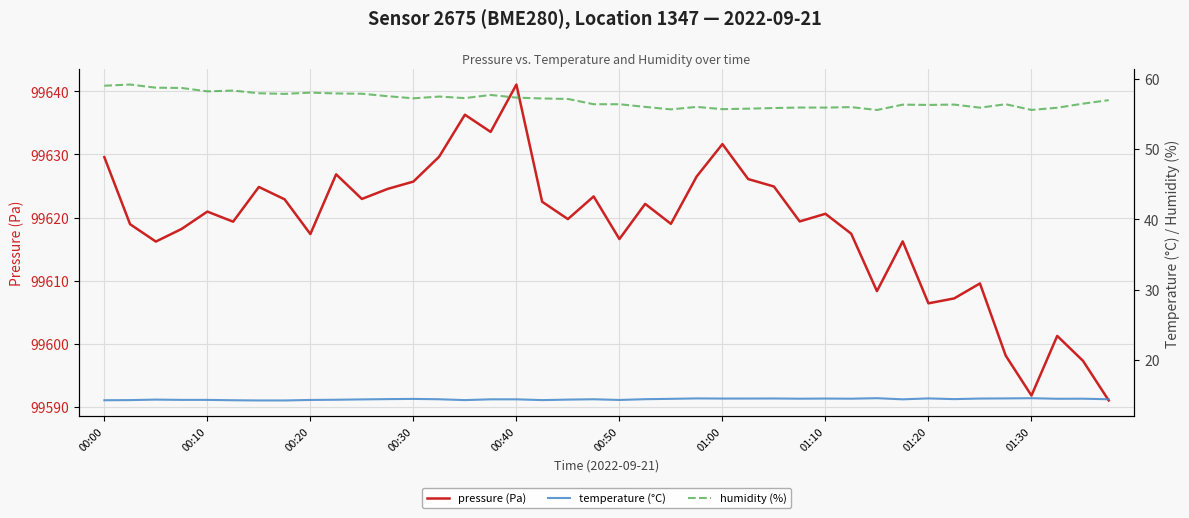

The pressure (Pa) series shows 99641.1 at 00:40. True or false?

True